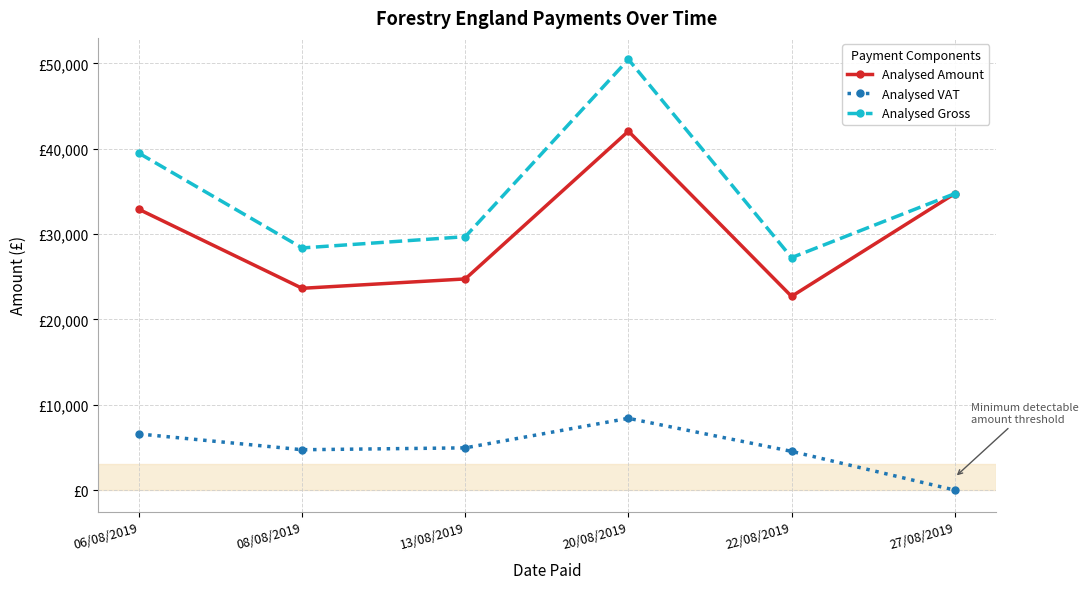

What is the total value across all series at 20/08/2019?

100929.7